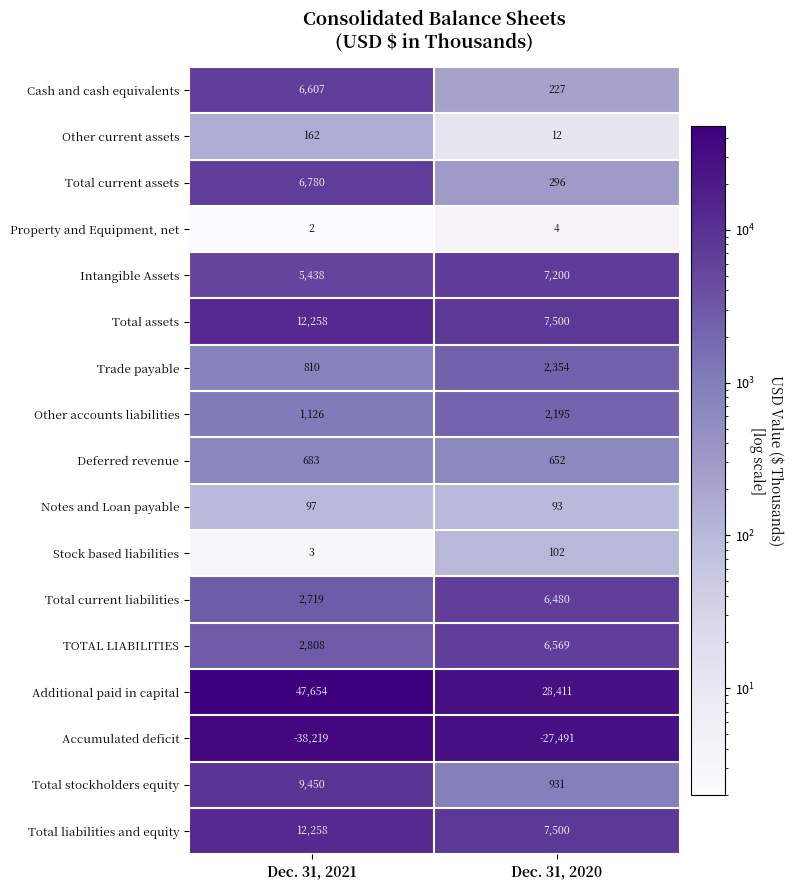

What is the spread (max minus min) of values at Dec. 31, 2020?

55902